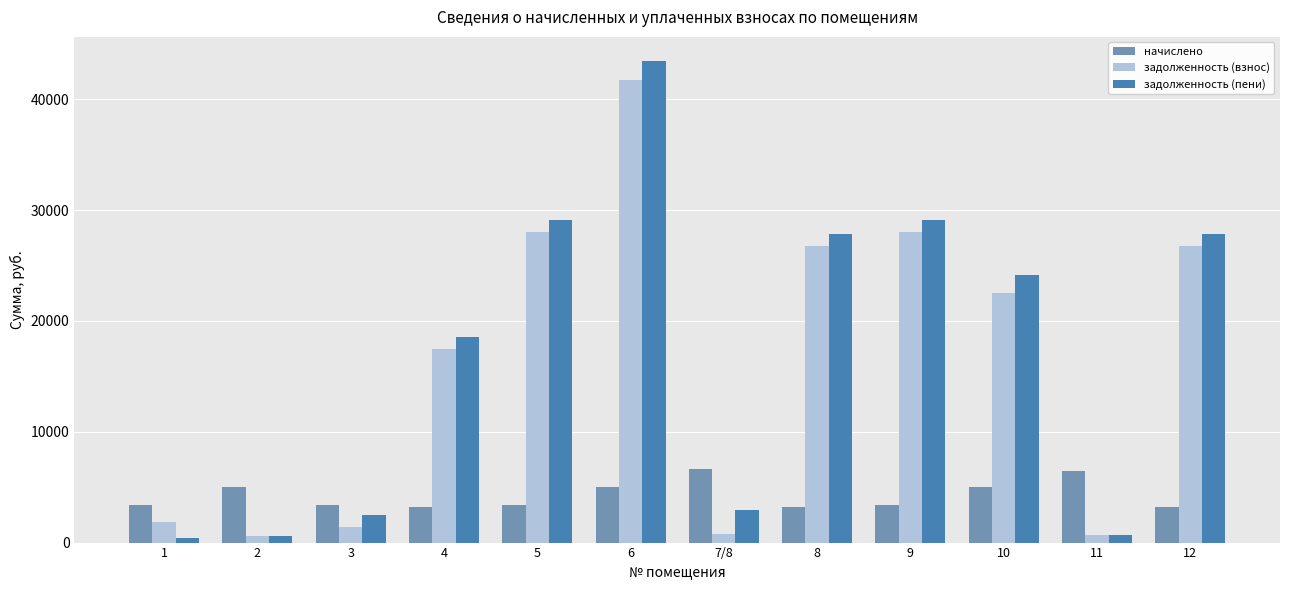

Which series has the largest range (max minus min)?

задолженность (пени)